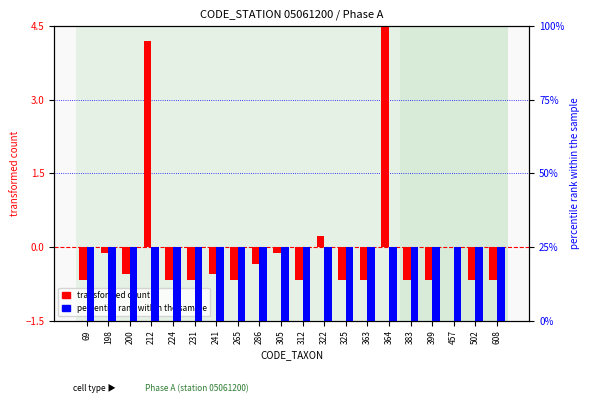

How many bars are there in total?

40